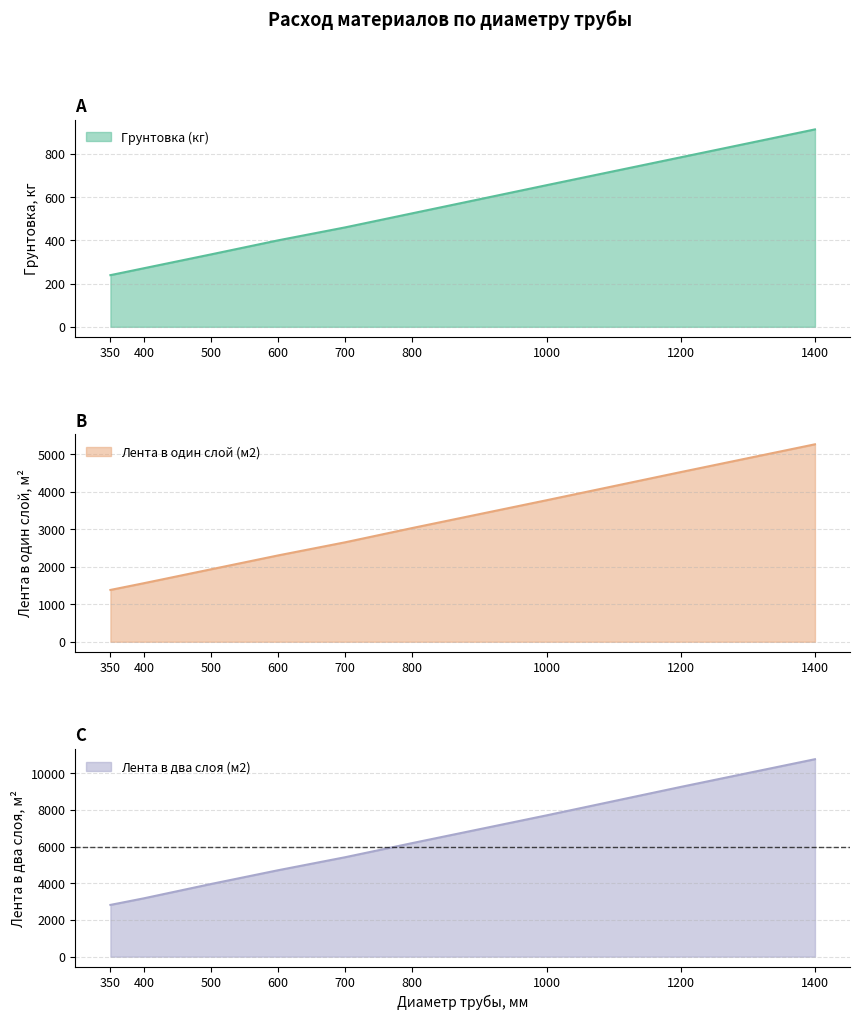

Which series changed the most between 500 and 800?

Лента в два слоя (м2)